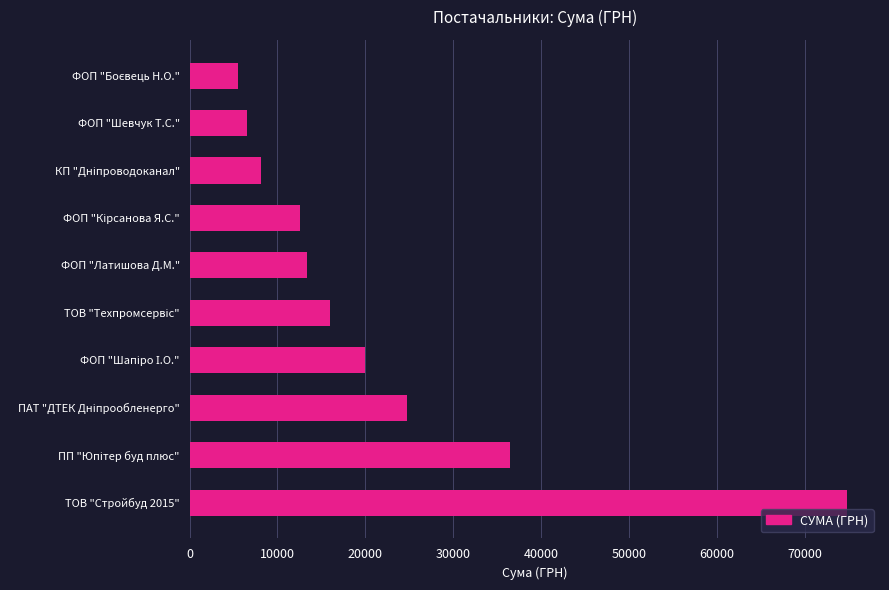

What is the sum of all values?

217996.0